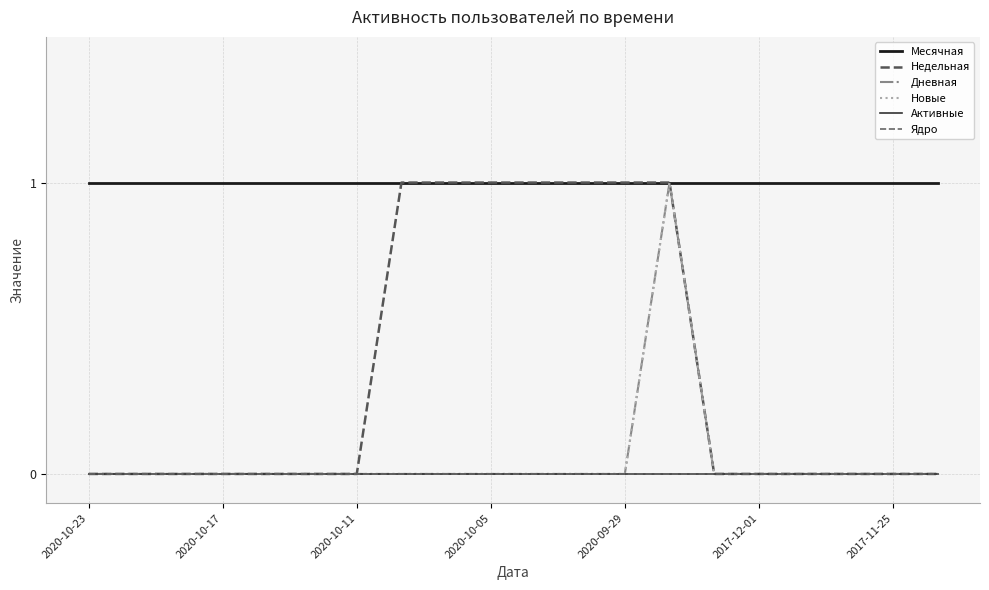

Reading left to right, extract all data points from this chart.

Месячная: 1	1	1	1	1	1	1	1	1	1	1	1	1	1	1	1	1	1	1	1
Недельная: 0	0	0	0	0	0	0	1	1	1	1	1	1	1	0	0	0	0	0	0
Дневная: 0	0	0	0	0	0	0	0	0	0	0	0	0	1	0	0	0	0	0	0
Новые: 0	0	0	0	0	0	0	0	0	0	0	0	0	1	0	0	0	0	0	0
Активные: 0	0	0	0	0	0	0	0	0	0	0	0	0	0	0	0	0	0	0	0
Ядро: 0	0	0	0	0	0	0	0	0	0	0	0	0	0	0	0	0	0	0	0